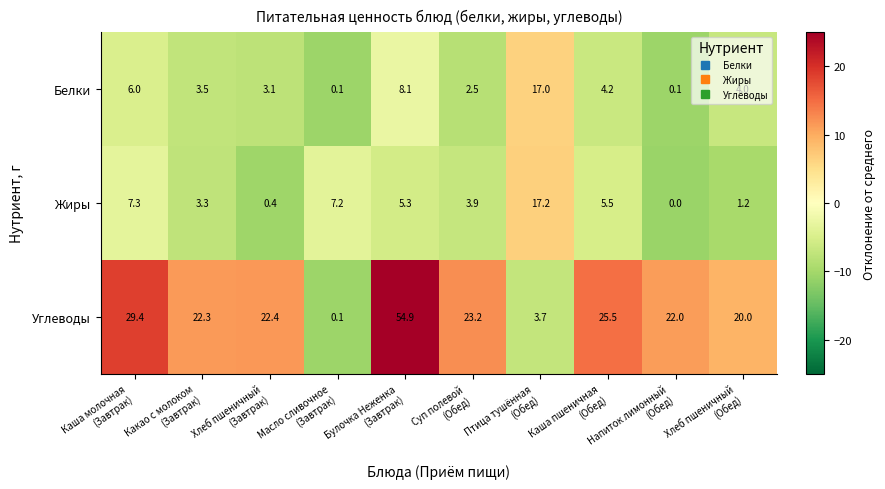

How many data points in Белки are less than 4?

5